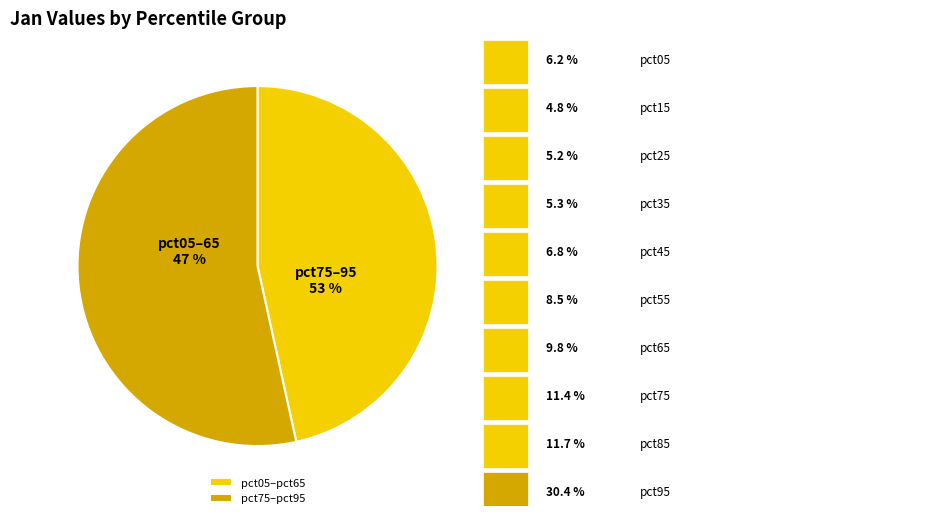

Do pct45 and pct15 together represent more than half of the pie?

No